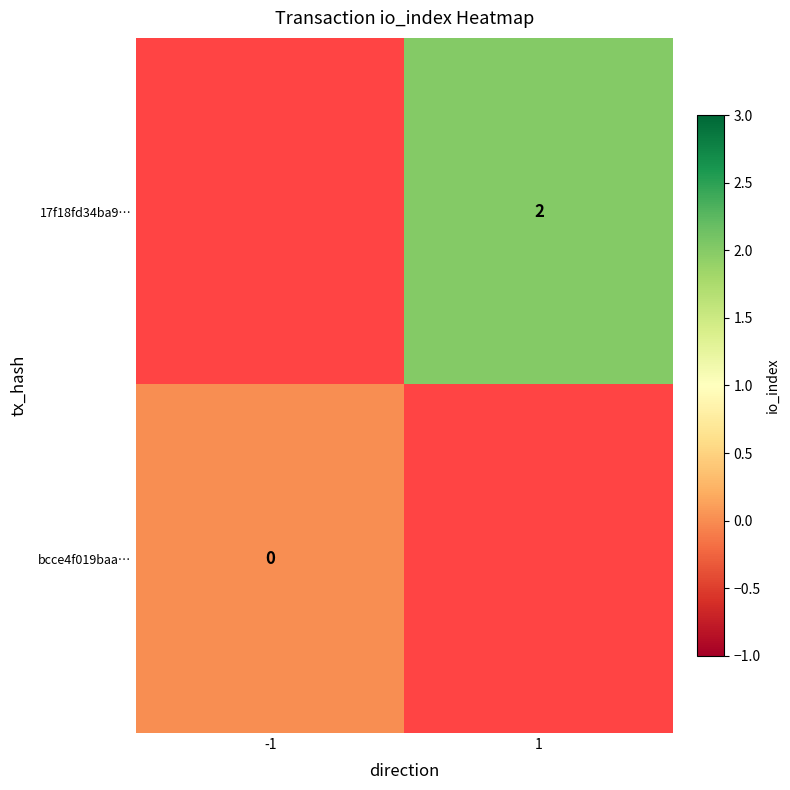

How many values in 17f18fd34ba9… are above zero?

1